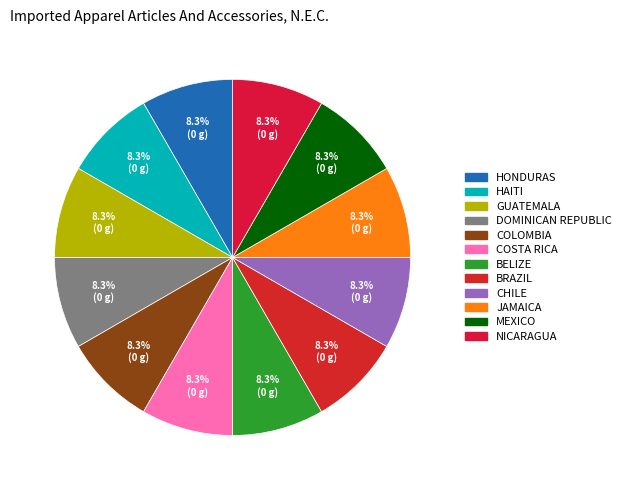

How many segments does this pie chart have?

12